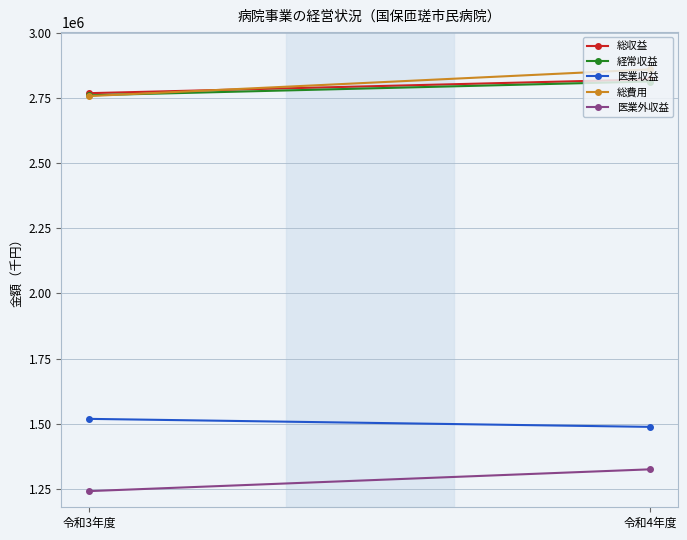

What is the average value of the 総収益 series?

2794802